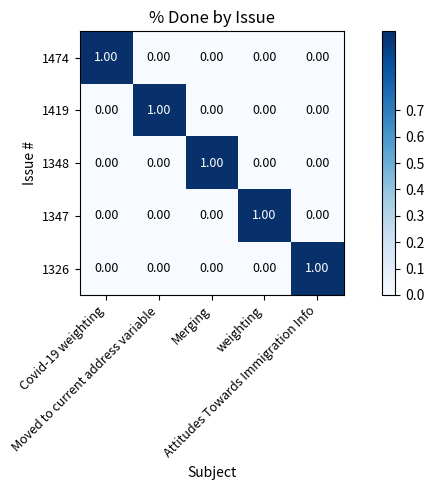

What is the total value across all series at weighting?

1